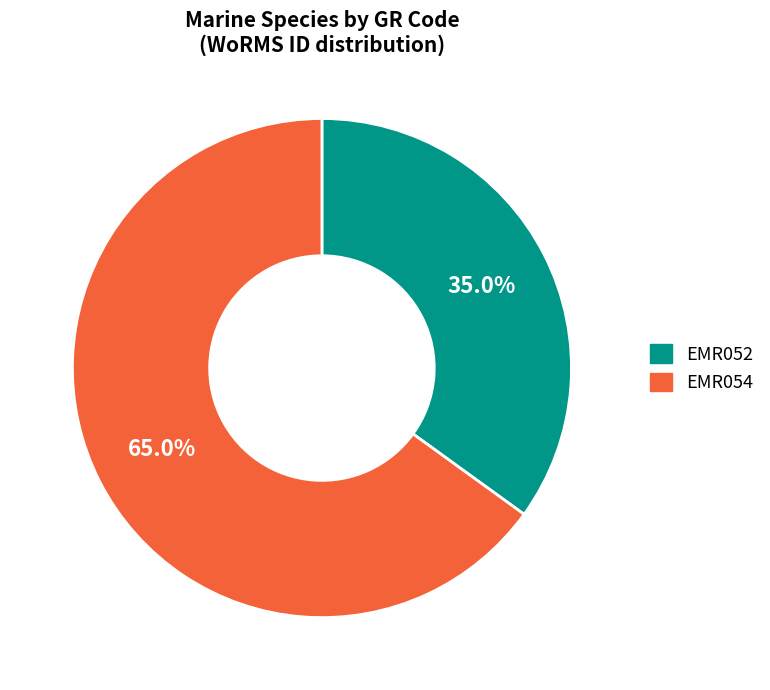

Which has a higher value, EMR054 or EMR052?

EMR054